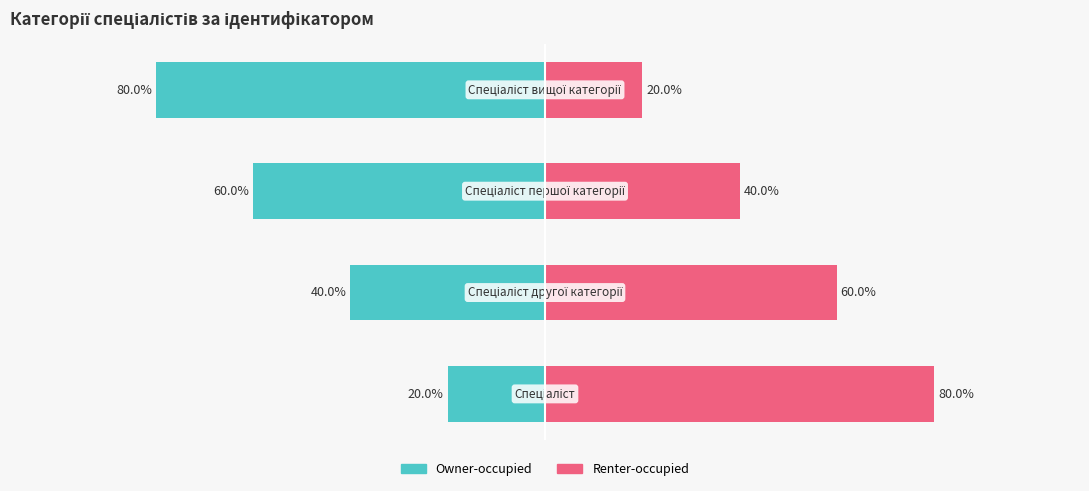

How many data points in Owner-occupied are less than -40?

2